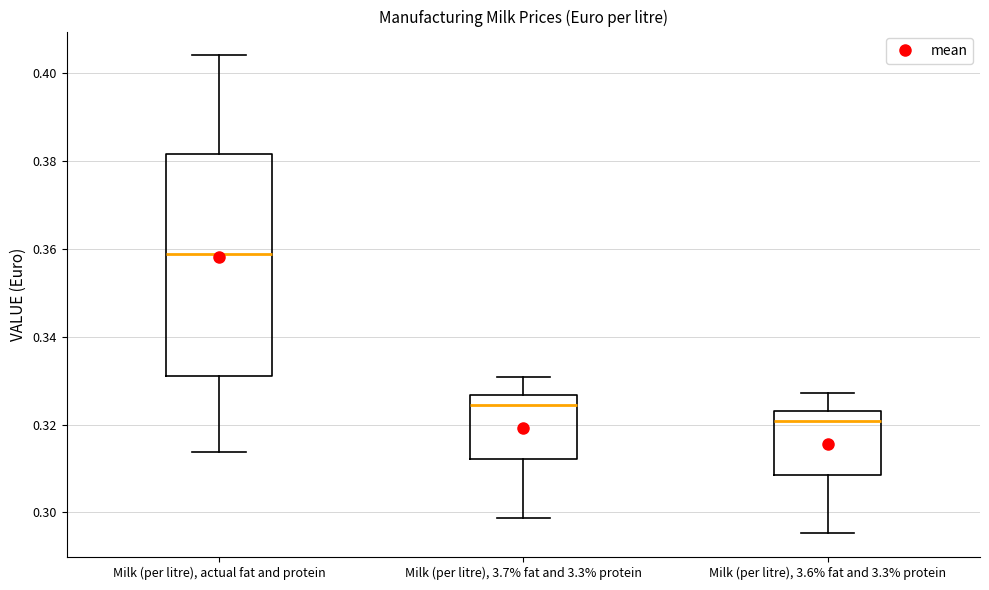

Which box has the lowest median line?

Milk (per litre), 3.6% fat and 3.3% protein